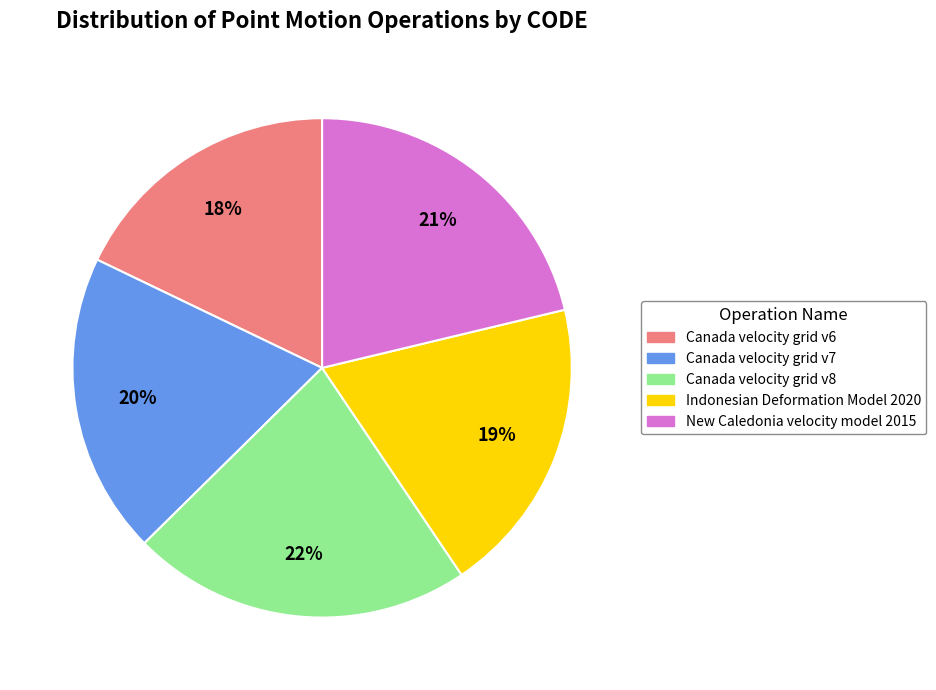

Which slice is the smallest?

Canada velocity grid v6